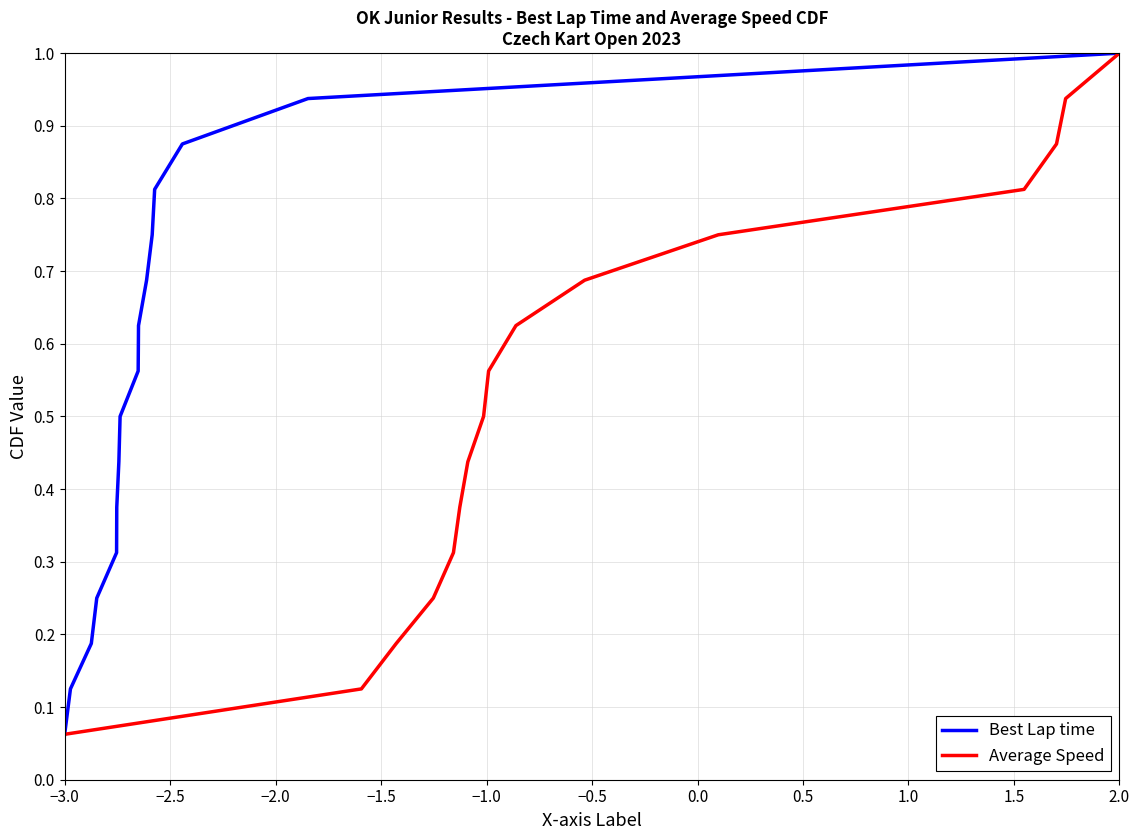

Which series has the widest spread of values?

Best Lap time